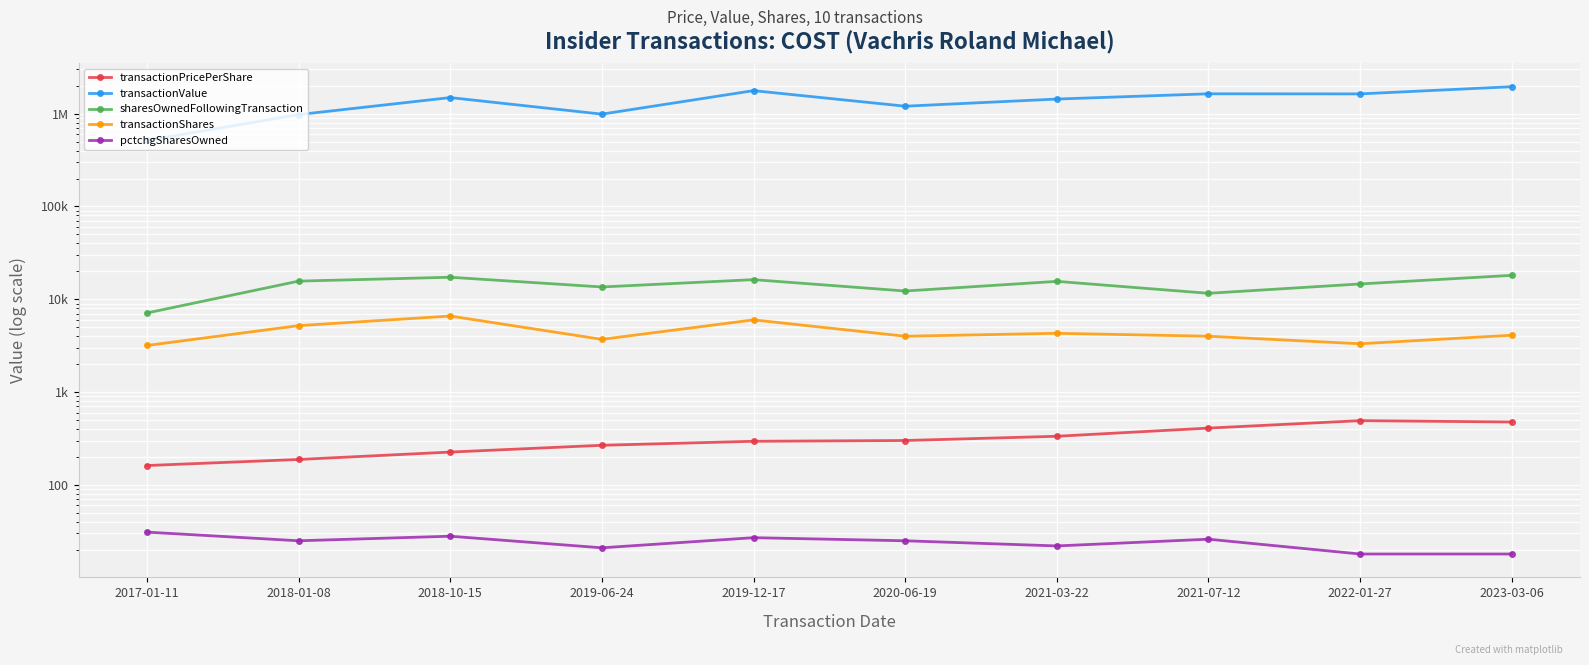

Reading left to right, list all the values displayed in this chart.

transactionPricePerShare: 161.7	188.0	225.9	267.2	295.2	301.0	334.3	409.4	492.4	476.3
transactionValue: 514302.0	977510.0	1490808.0	988823.0	1771295.0	1203806.0	1437477.0	1637611.0	1633934.0	1952798.0
sharesOwnedFollowingTransaction: 7123.0	15694.0	17282.0	13578.0	16284.0	12284.0	15602.0	11602.0	14631.0	18112.0
transactionShares: 3180.0	5200.0	6600.0	3700.0	6000.0	4000.0	4300.0	4000.0	3318.0	4100.0
pctchgSharesOwned: 31.0	25.0	28.0	21.0	27.0	25.0	22.0	26.0	18.0	18.0